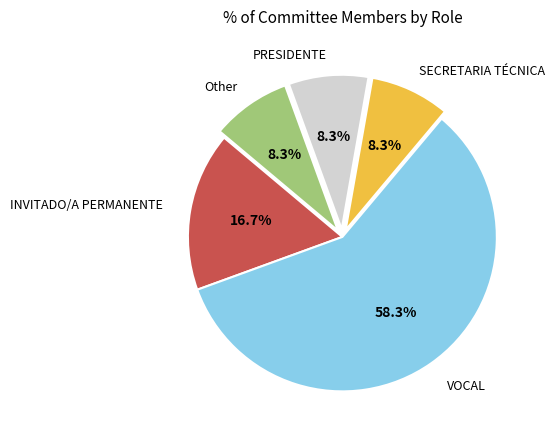

Is there a majority slice in this chart?

Yes